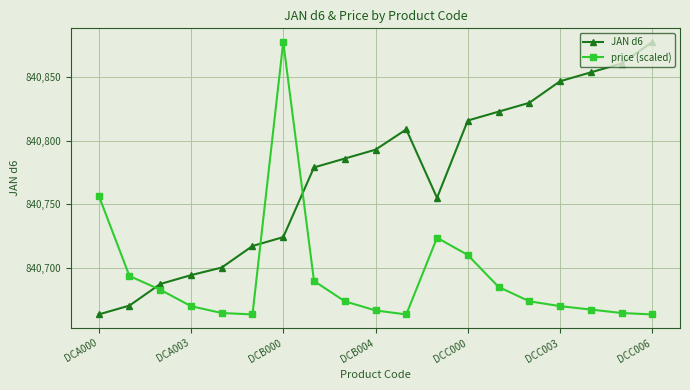

What is the smallest value displayed?

840663.0